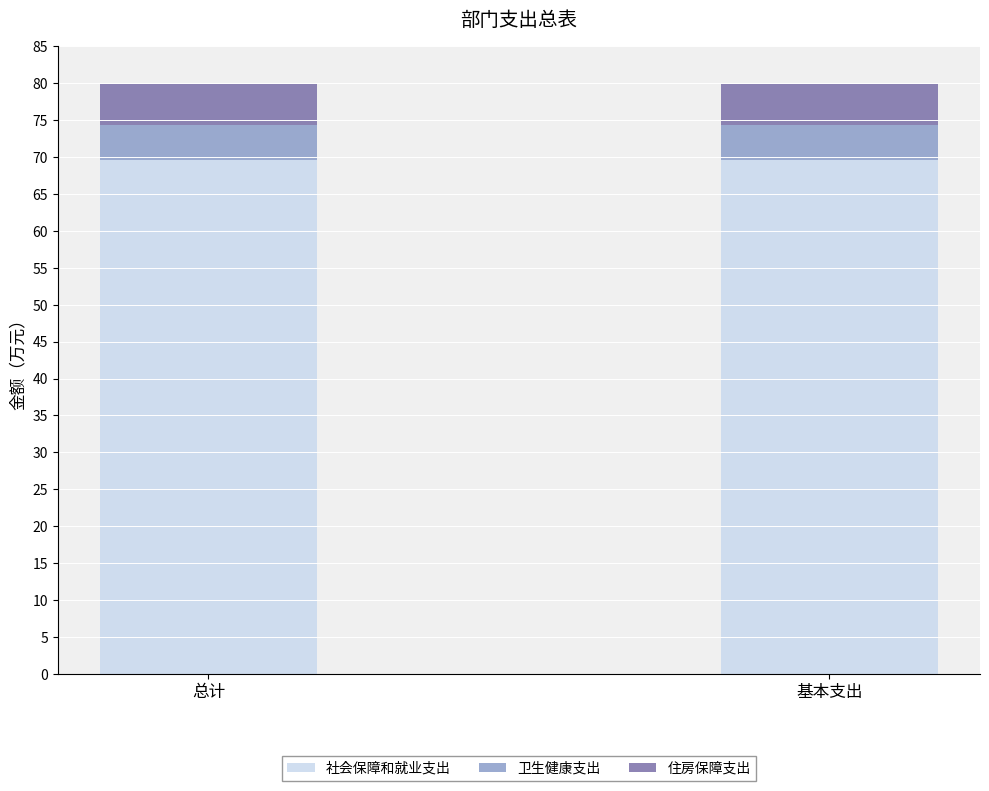

True or false: 社会保障和就业支出 has a value of 17.9 at 总计.

False